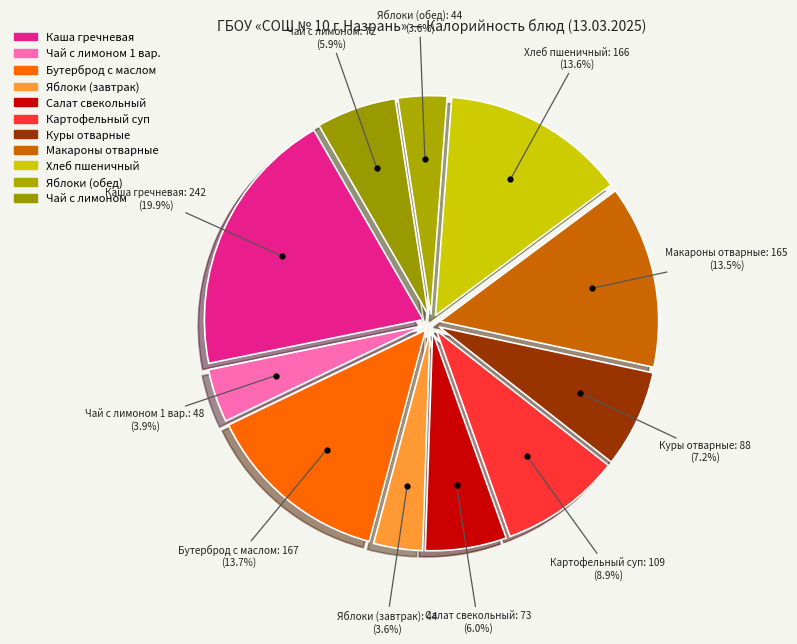

Which category has the smallest portion of the pie?

Яблоки (завтрак)